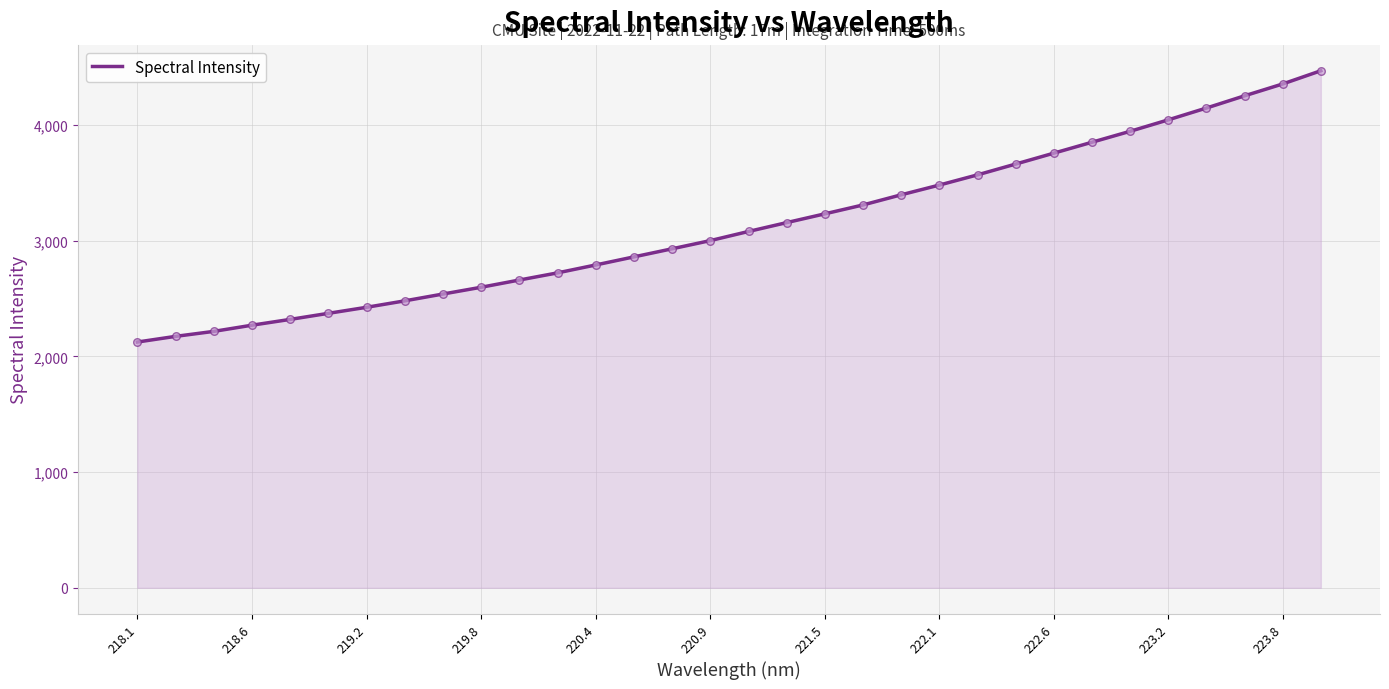

What is the difference between the maximum and minimum values?

2345.6